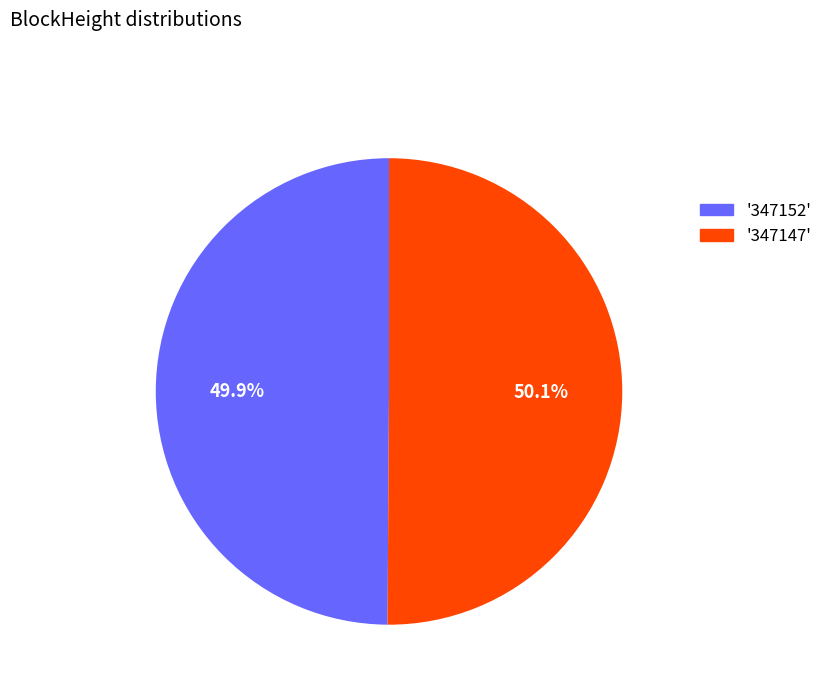

To the nearest percent, what is the average slice percentage?

50%